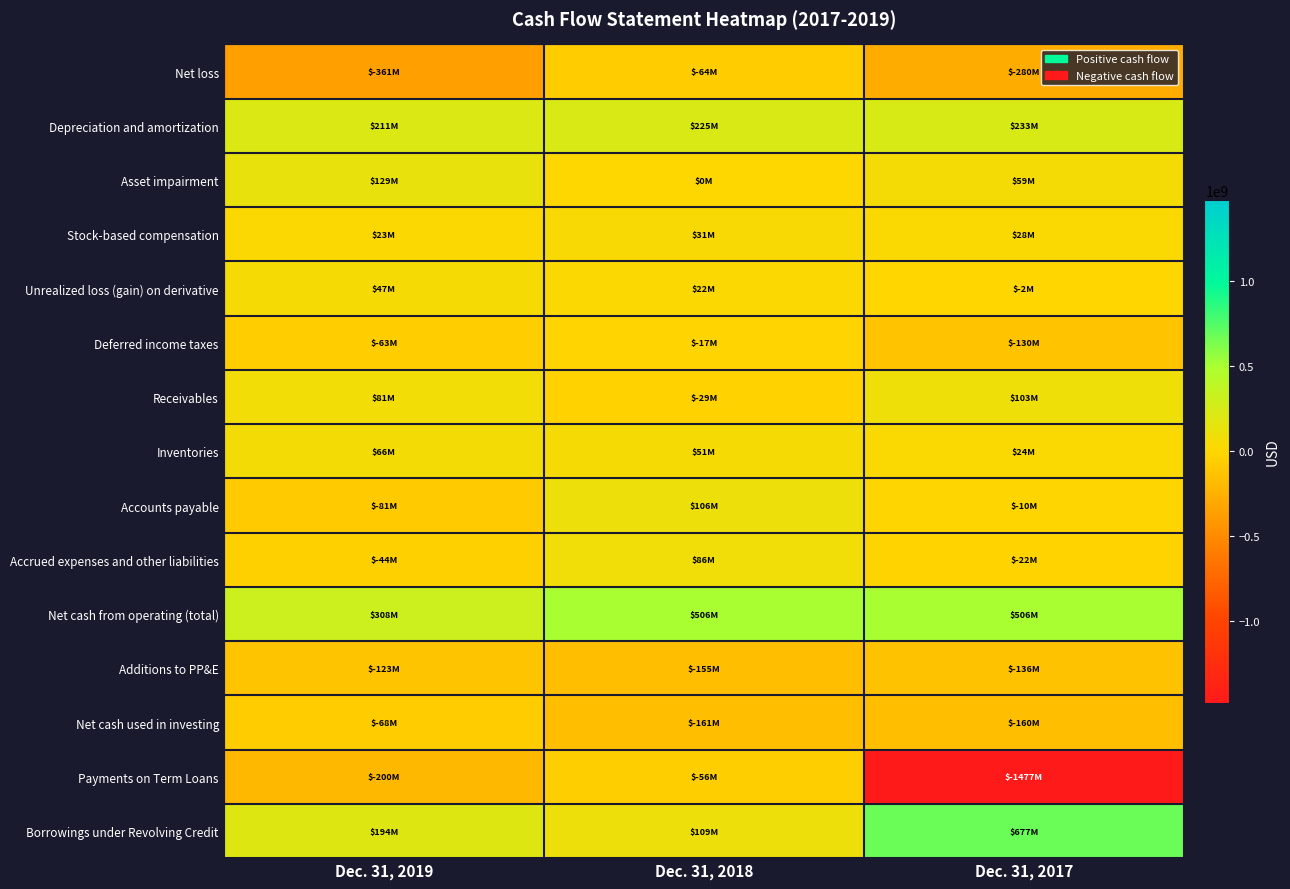

Reading left to right, extract all data points from this chart.

Net loss: Dec. 31, 2019=-361000000	Dec. 31, 2018=-64400000	Dec. 31, 2017=-279500000
Depreciation and amortization: Dec. 31, 2019=210600000	Dec. 31, 2018=225200000	Dec. 31, 2017=232900000
Asset impairment: Dec. 31, 2019=129100000	Dec. 31, 2018=0	Dec. 31, 2017=59000000
Stock-based compensation: Dec. 31, 2019=22600000	Dec. 31, 2018=30700000	Dec. 31, 2017=28200000
Unrealized loss (gain) on derivative: Dec. 31, 2019=47000000	Dec. 31, 2018=22500000	Dec. 31, 2017=-2300000
Deferred income taxes: Dec. 31, 2019=-63300000	Dec. 31, 2018=-16800000	Dec. 31, 2017=-130100000
Receivables: Dec. 31, 2019=80600000	Dec. 31, 2018=-29100000	Dec. 31, 2017=103300000
Inventories: Dec. 31, 2019=65500000	Dec. 31, 2018=50600000	Dec. 31, 2017=23700000
Accounts payable: Dec. 31, 2019=-80900000	Dec. 31, 2018=106100000	Dec. 31, 2017=-9600000
Accrued expenses and other liabilities: Dec. 31, 2019=-43600000	Dec. 31, 2018=85700000	Dec. 31, 2017=-21800000
Net cash from operating (total): Dec. 31, 2019=307700000	Dec. 31, 2018=505800000	Dec. 31, 2017=506000000
Additions to PP&E: Dec. 31, 2019=-122700000	Dec. 31, 2018=-155000000	Dec. 31, 2017=-135500000
Net cash used in investing: Dec. 31, 2019=-68100000	Dec. 31, 2018=-160900000	Dec. 31, 2017=-159800000
Payments on Term Loans: Dec. 31, 2019=-200000000	Dec. 31, 2018=-56500000	Dec. 31, 2017=-1477300000
Borrowings under Revolving Credit: Dec. 31, 2019=194100000	Dec. 31, 2018=108700000	Dec. 31, 2017=676900000